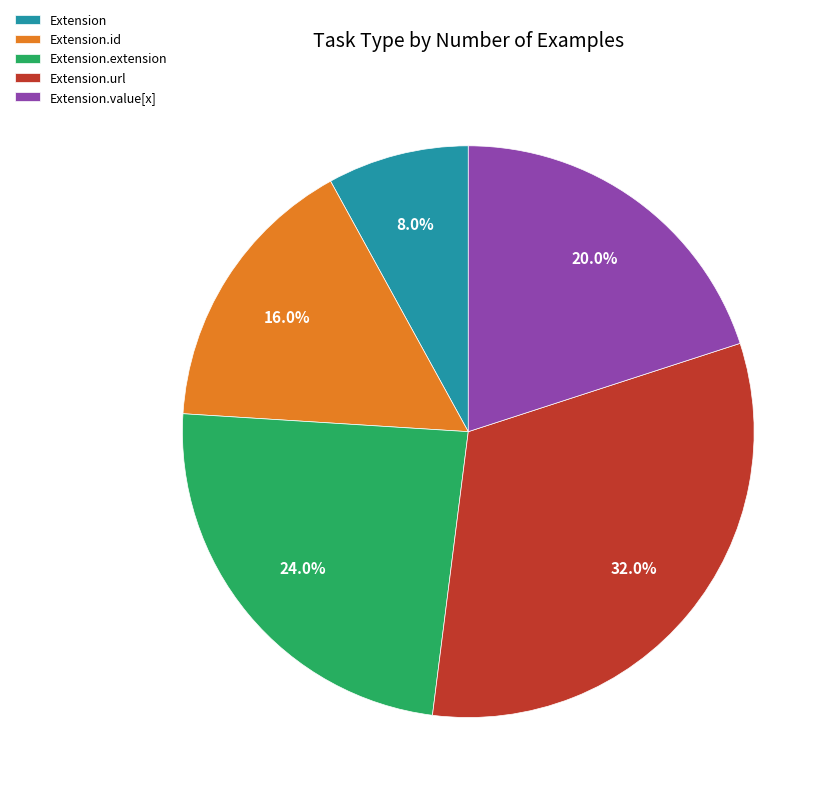

To the nearest percent, what is the combined percentage of Extension.url and Extension.value[x]?

52%